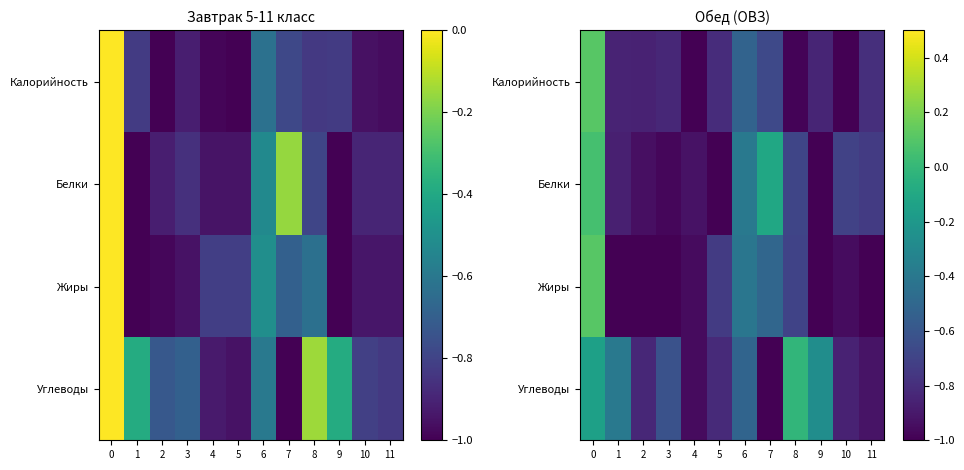

Rank the categories by Белки value from highest to lowest.

0, 7, 6, 8, 10, 11, 1, 4, 2, 3, 5, 9